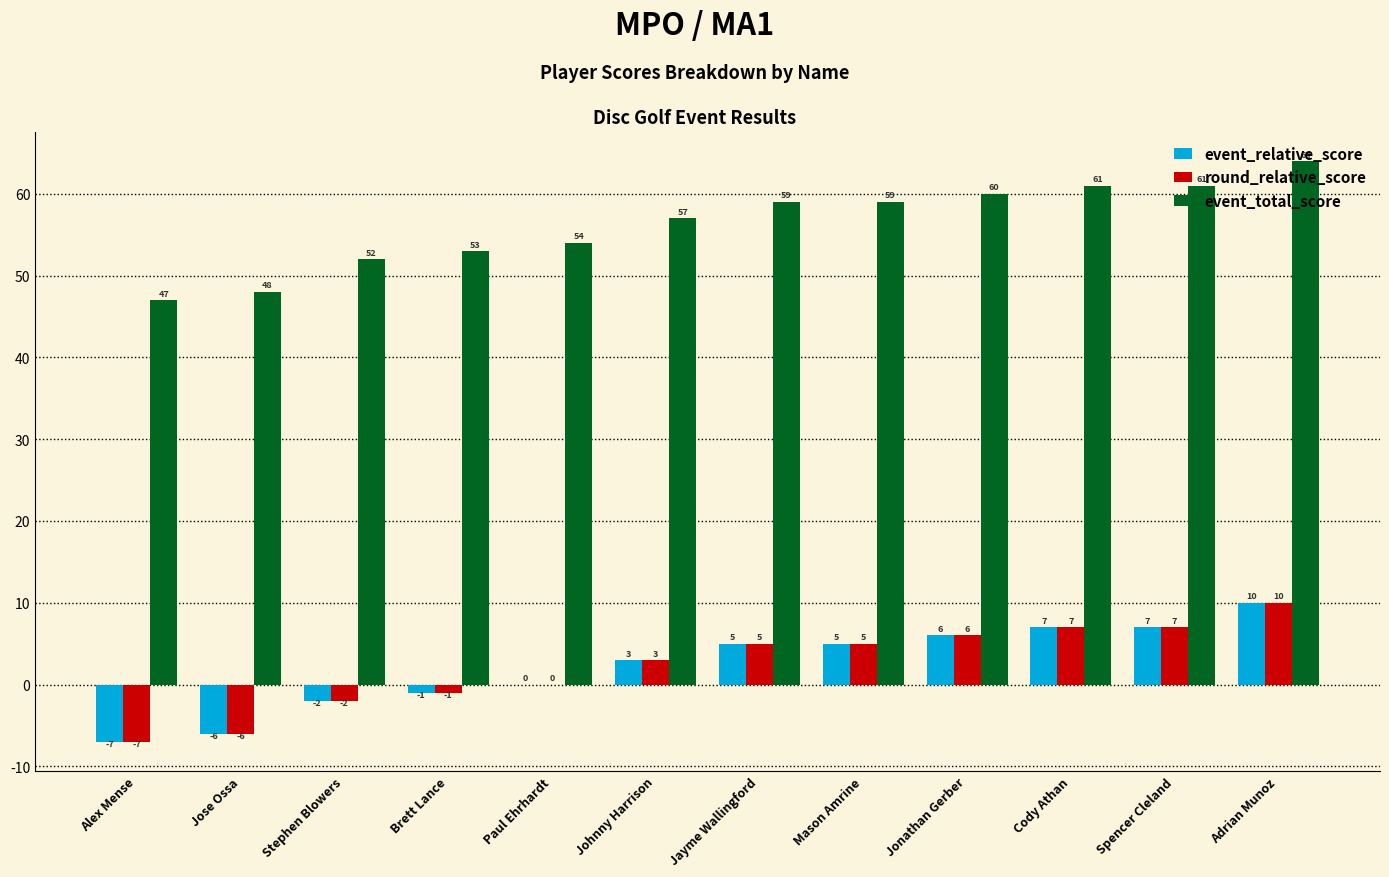

What is the maximum value shown in the chart?

64